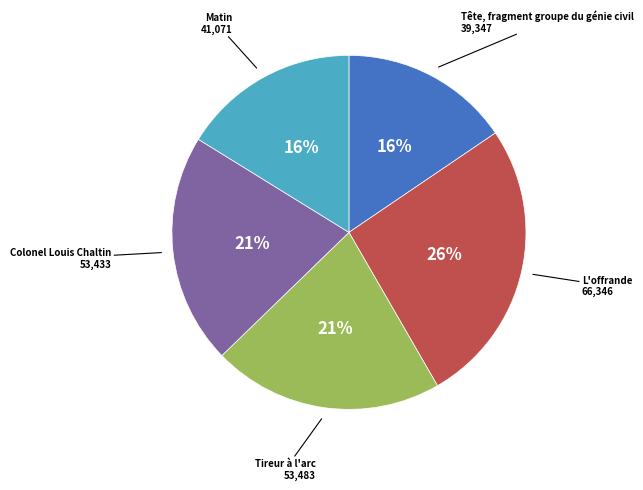

Does any single category account for the majority?

No